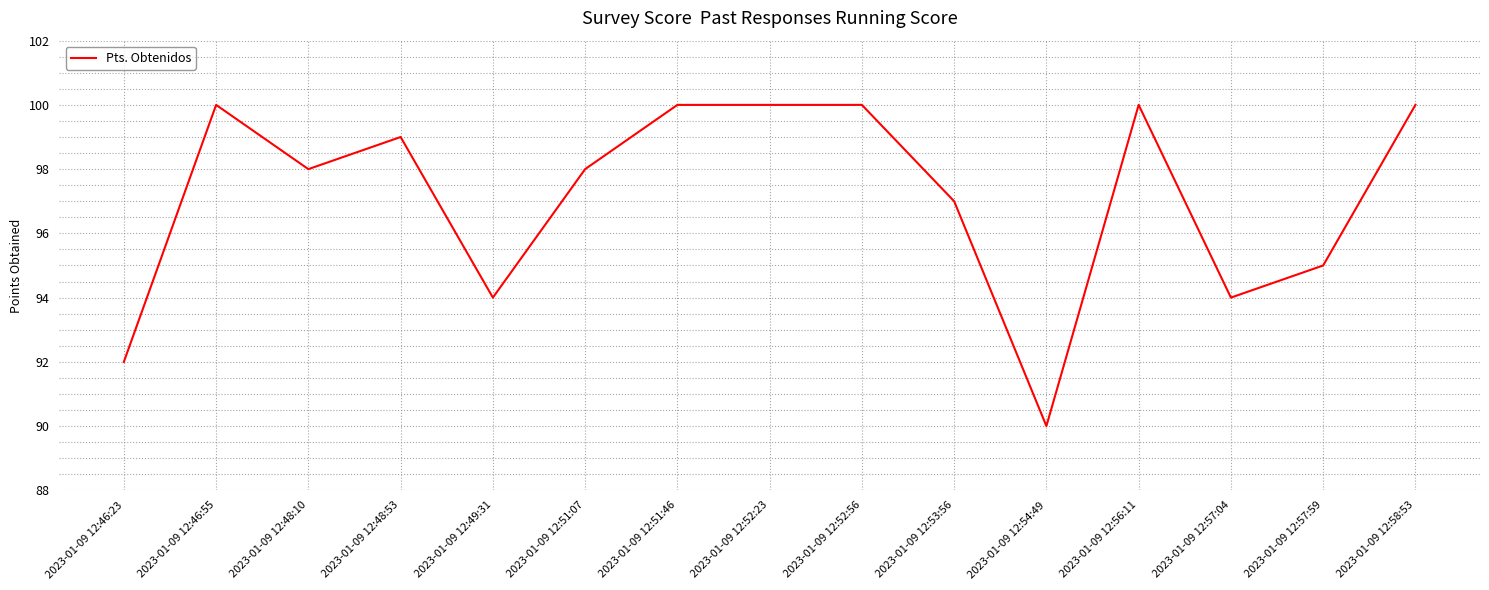

What is the difference between the maximum and minimum values?

10